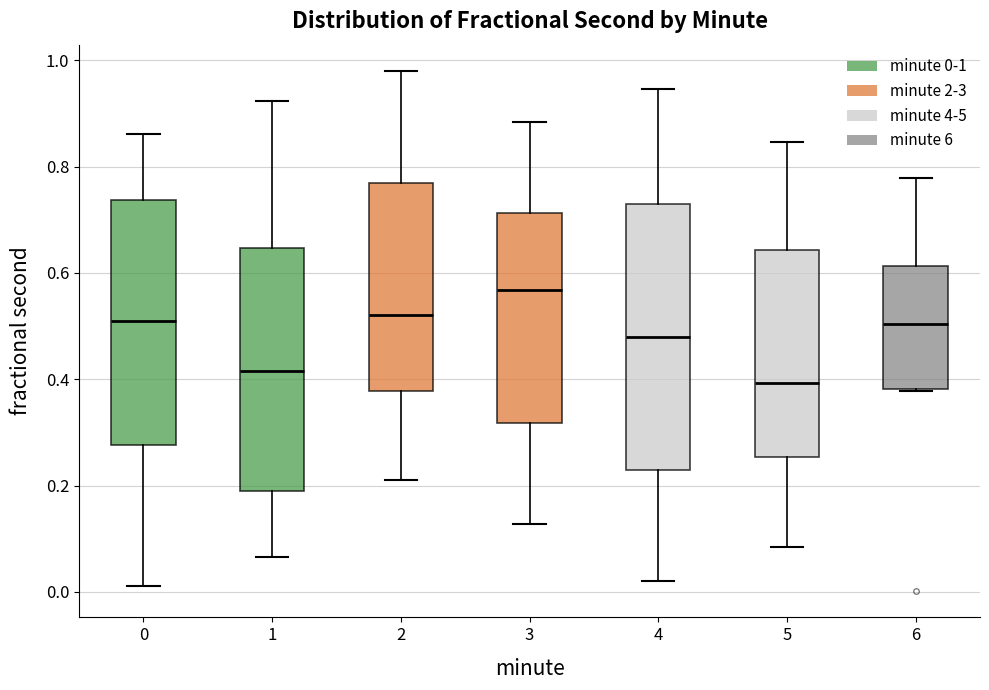

Which box is the tallest, from its lower edge to its upper edge?

4